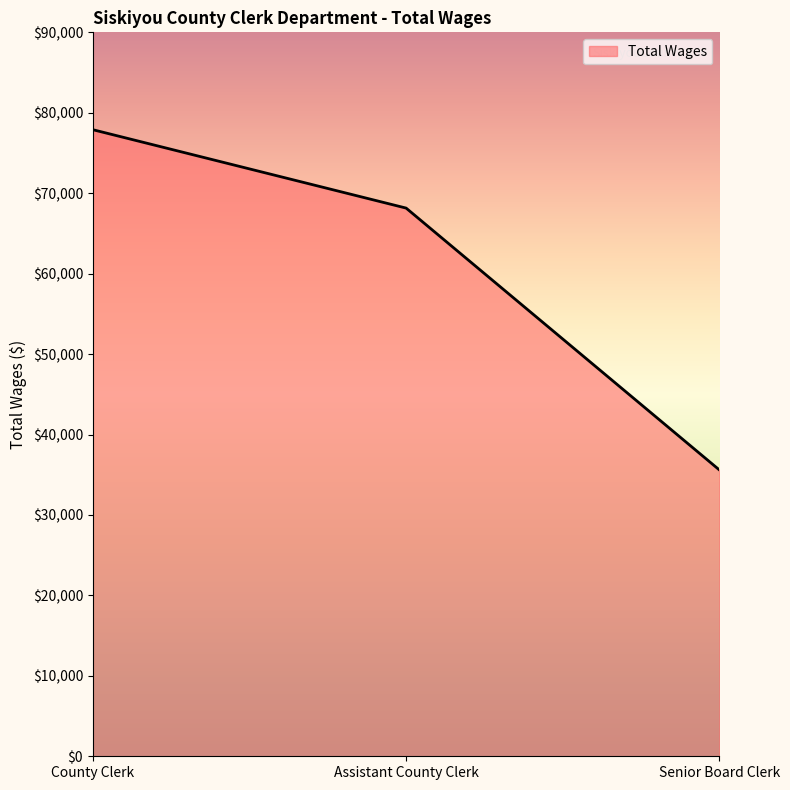

How many series are shown in this chart?

1